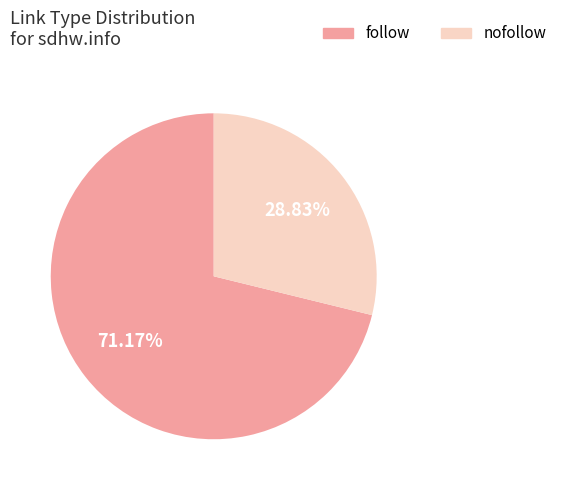

To the nearest percent, what is the difference between the largest and smallest slice percentages?

42%